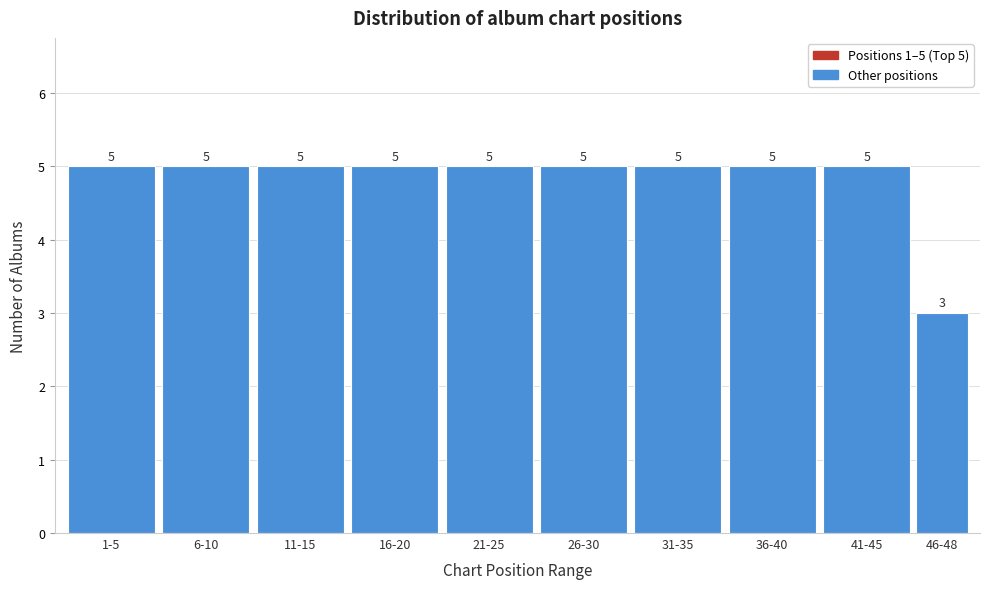

Reading right to left, transcribe all the data shown in this chart.

3	5	5	5	5	5	5	5	5	5